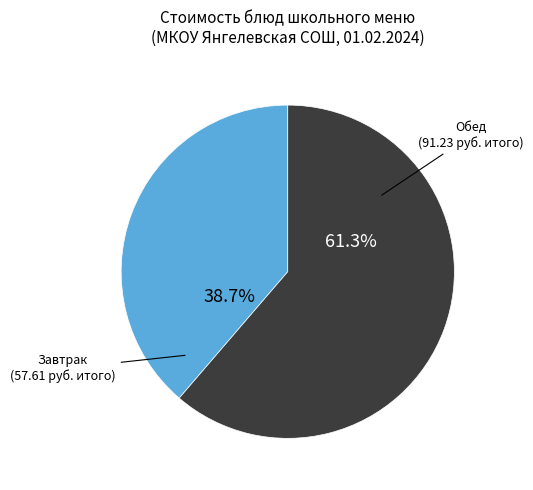

Does any single category account for the majority?

Yes